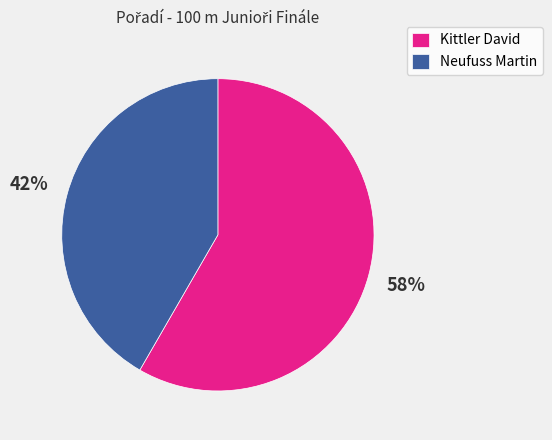

To the nearest percent, what portion does Kittler David represent?

58%